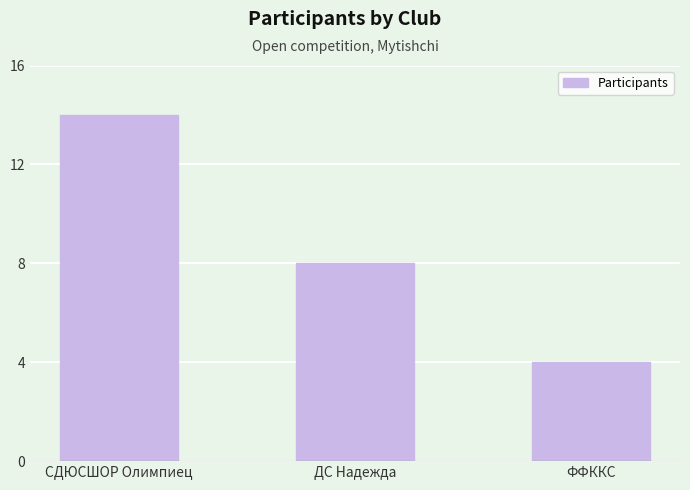

What value does the data have at ФФККС?

4